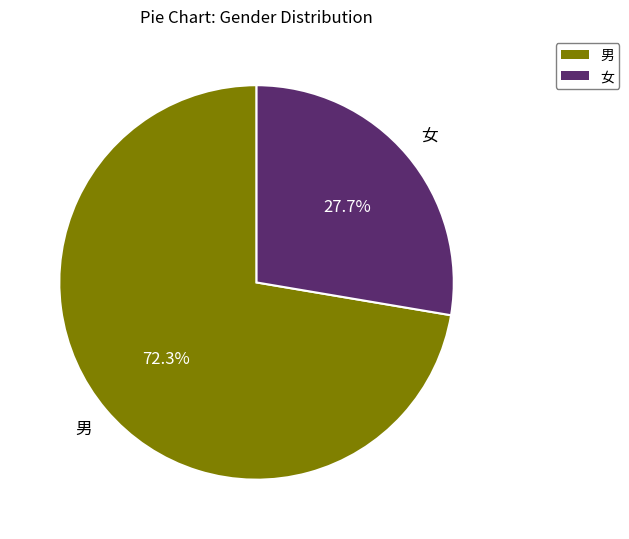

How many segments does this pie chart have?

2